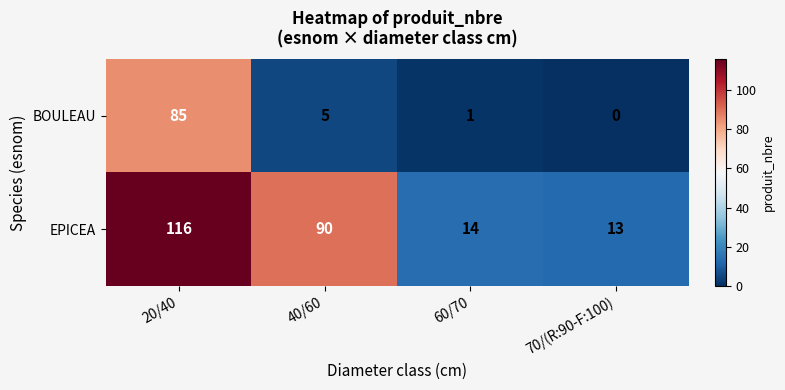

What is the sum of all EPICEA values?

233